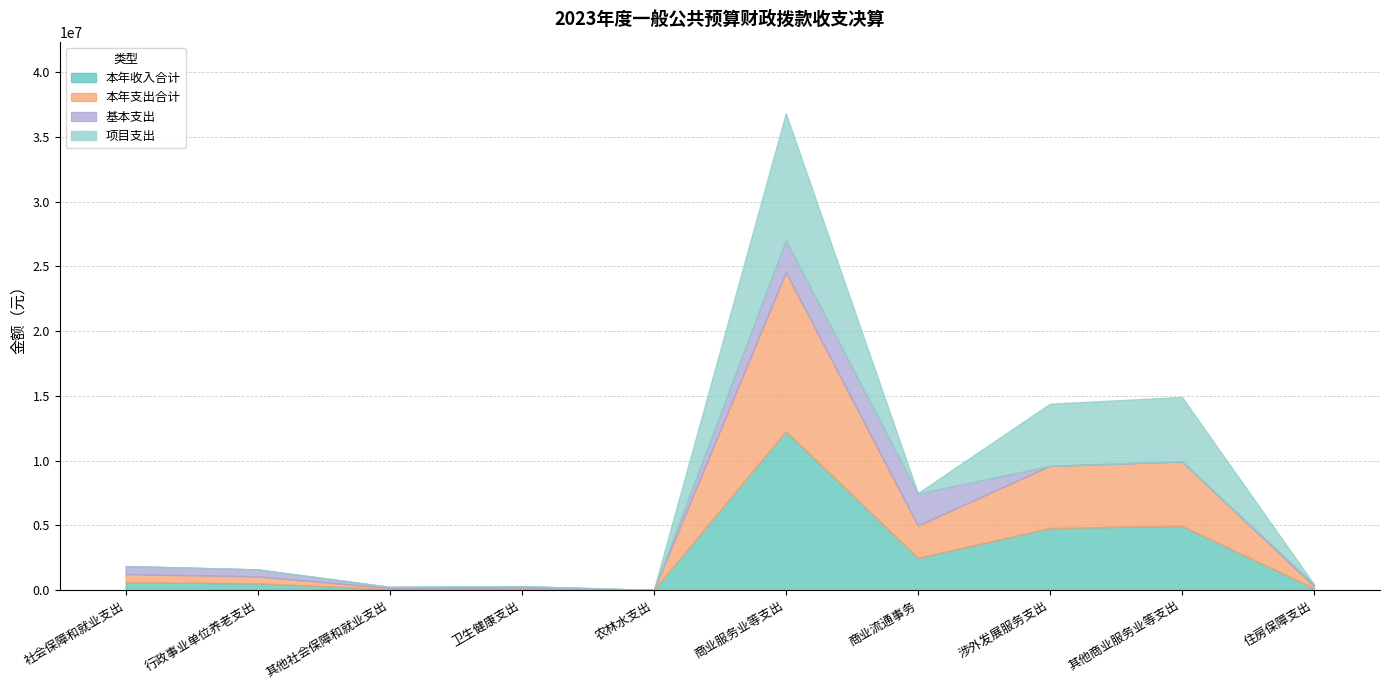

What are all the series names shown in the legend?

本年收入合计, 本年支出合计, 基本支出, 项目支出